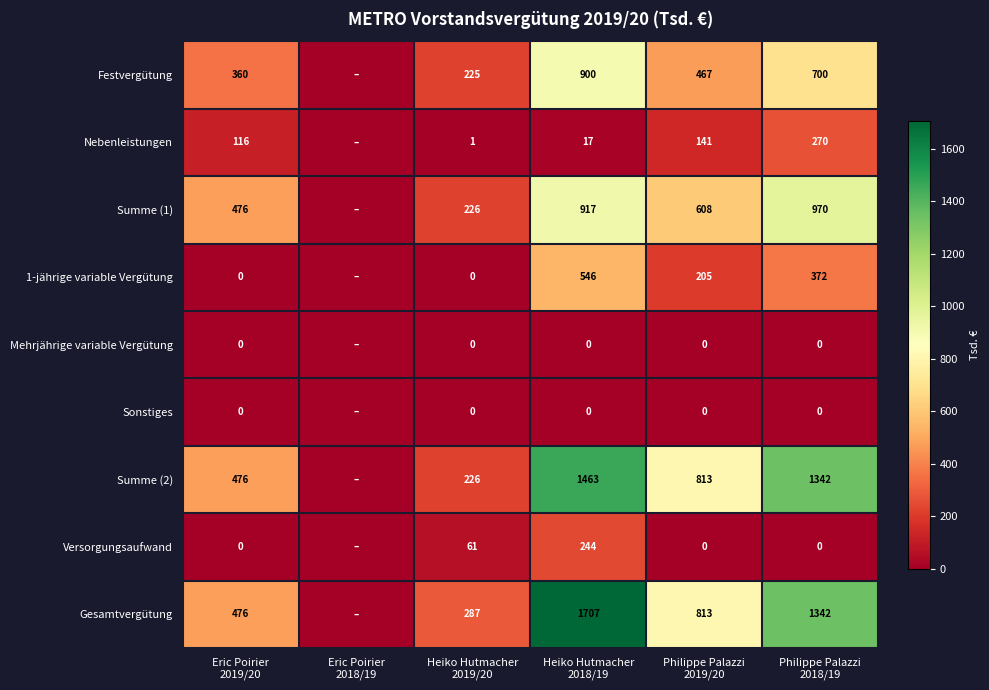

What is the approximate value of Festvergütung at Heiko Hutmacher 2019/20?

225